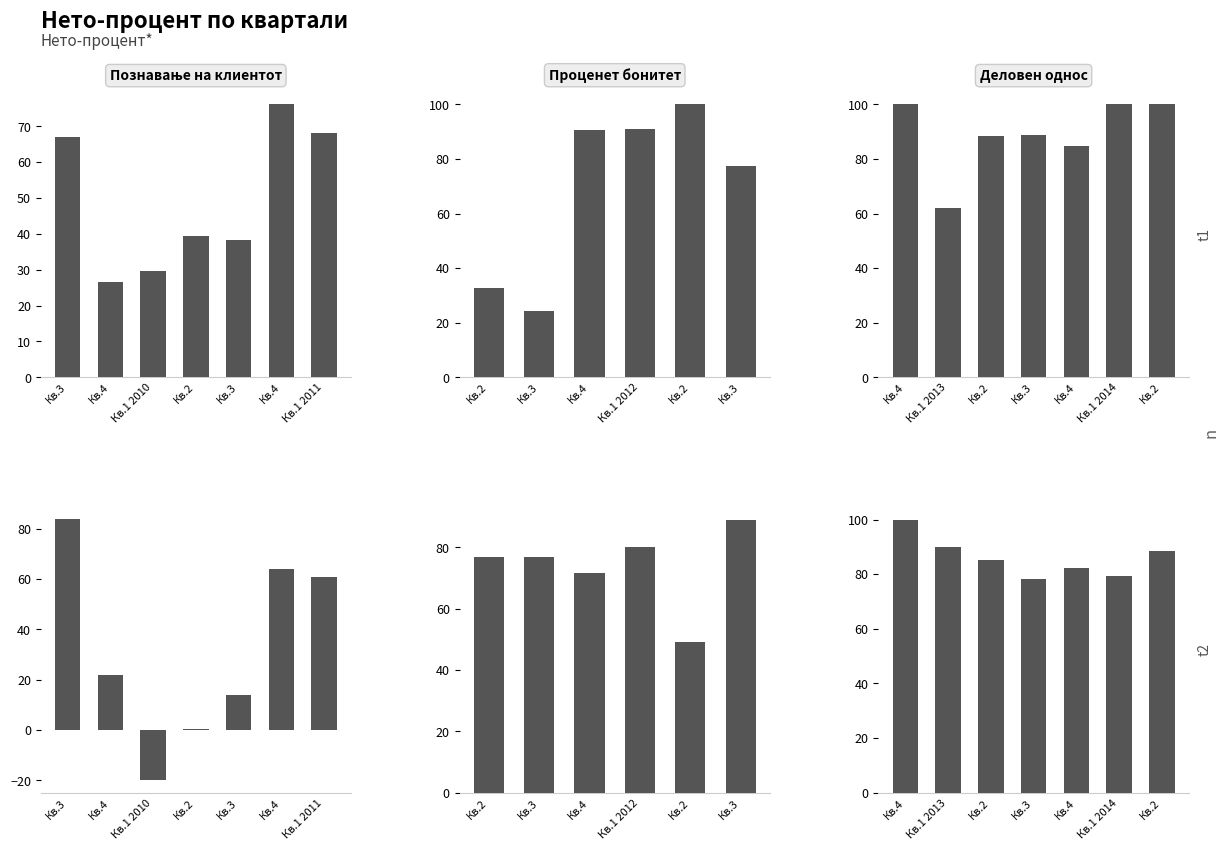

What is the label of the 4th bar from the left?

Кв.2